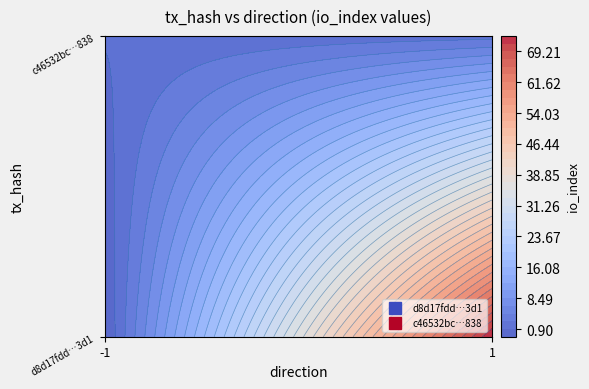

What is the difference between the maximum and minimum values in the c46532bc433c8271a5d8702aeb1f0e527e8f838 series?

1